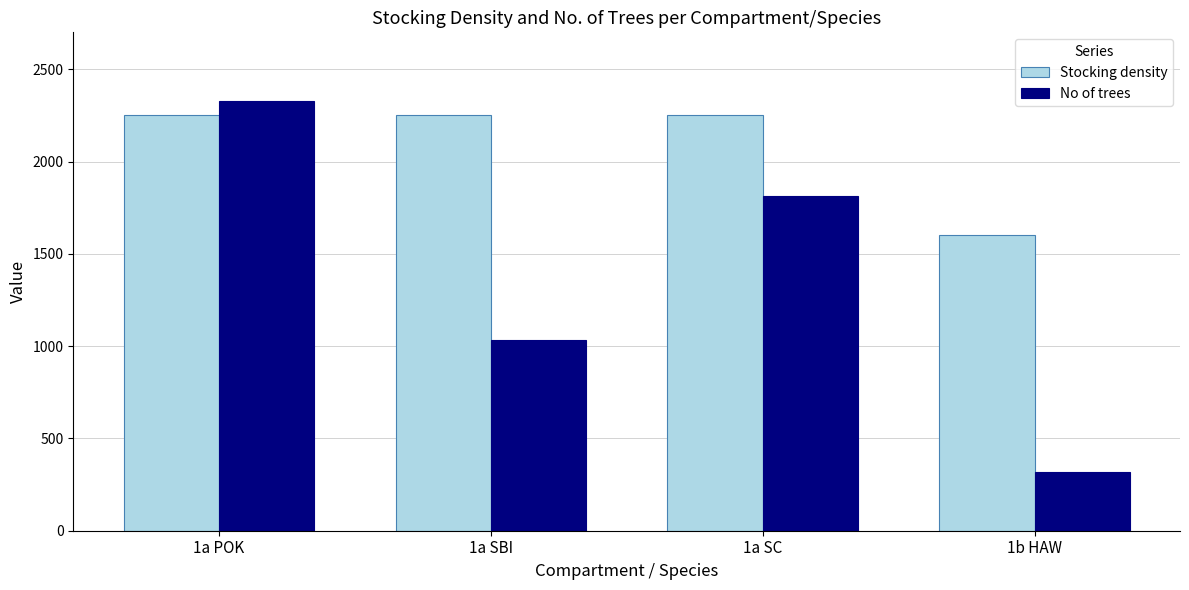

Which series has the largest total across all categories?

Stocking density